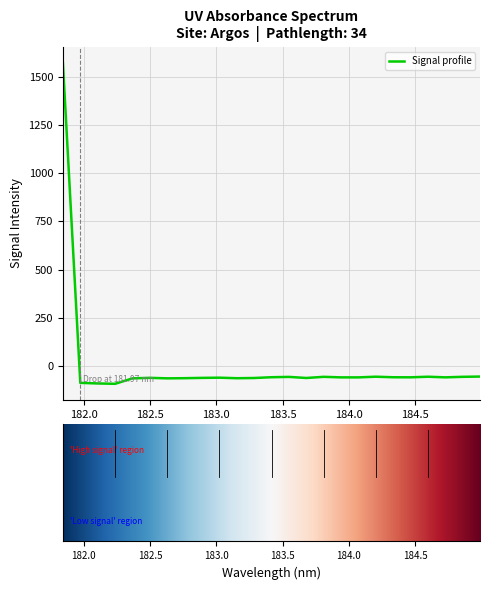

What is the difference between the maximum and minimum values?

1662.9